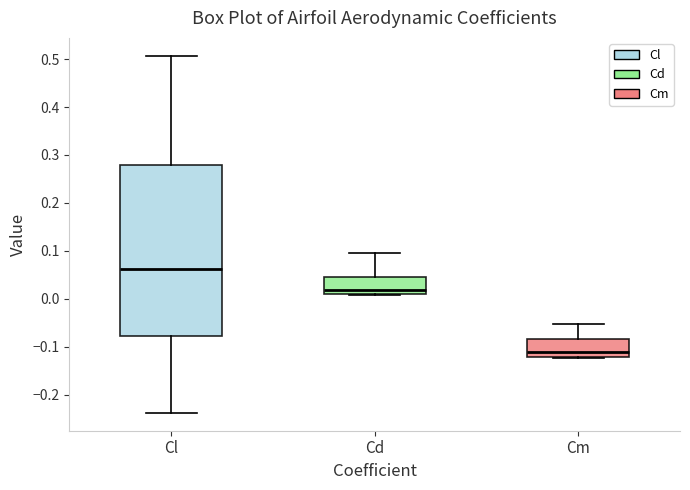

Comparing the boxes themselves (not the whiskers), which one is the tallest?

Cl